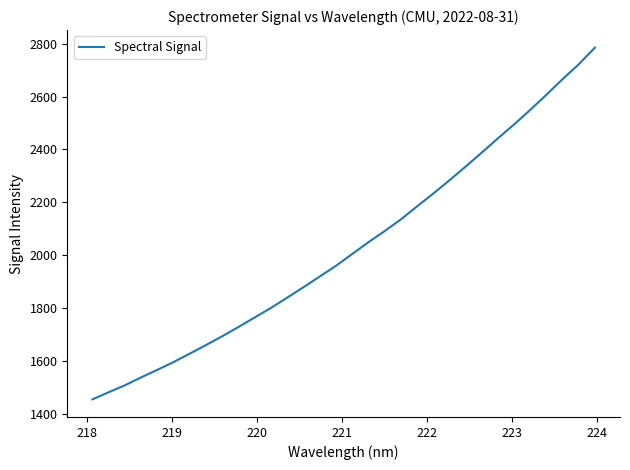

What is the minimum value shown in the chart?

1454.7